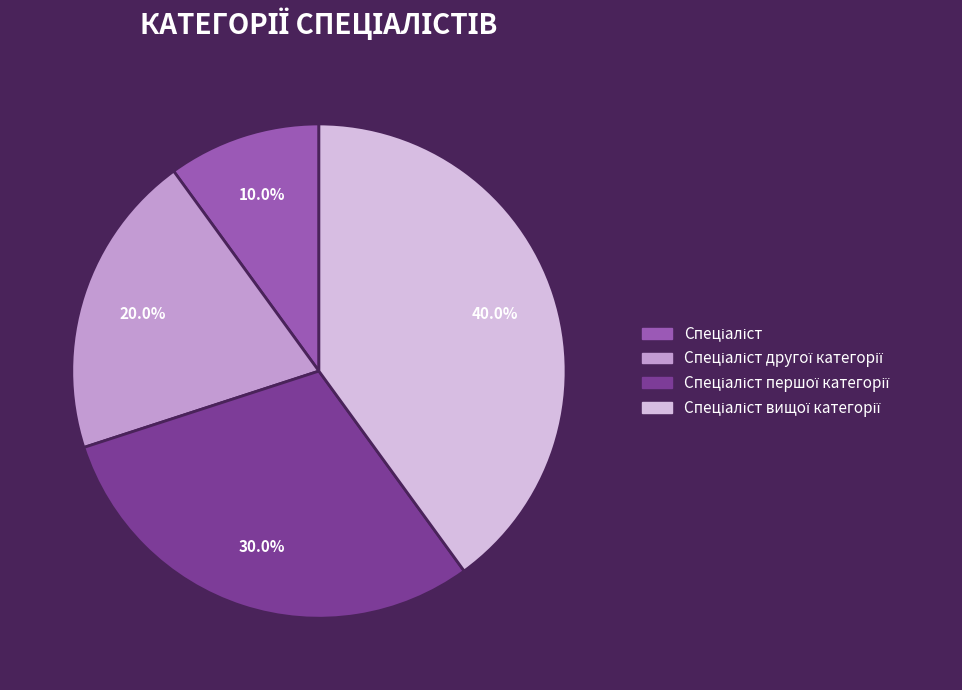

Is there any slice that represents more than half of the pie?

No